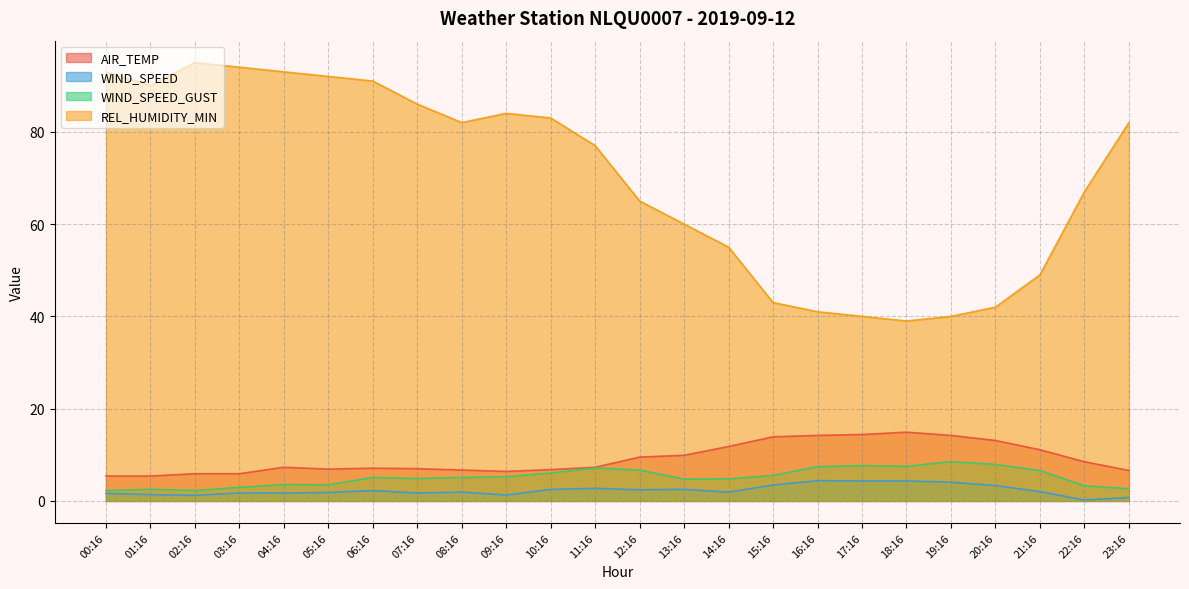

Between 07:16 and 13:16, which series saw the biggest shift?

REL_HUMIDITY_MIN